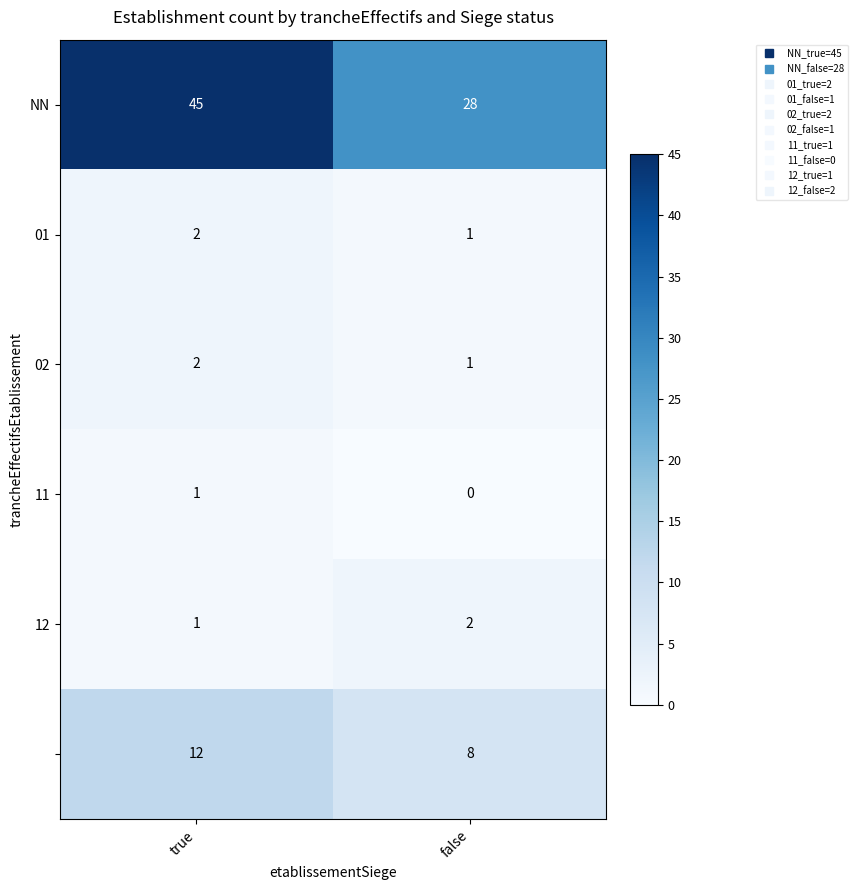

At which category is the sum across all series the highest?

true